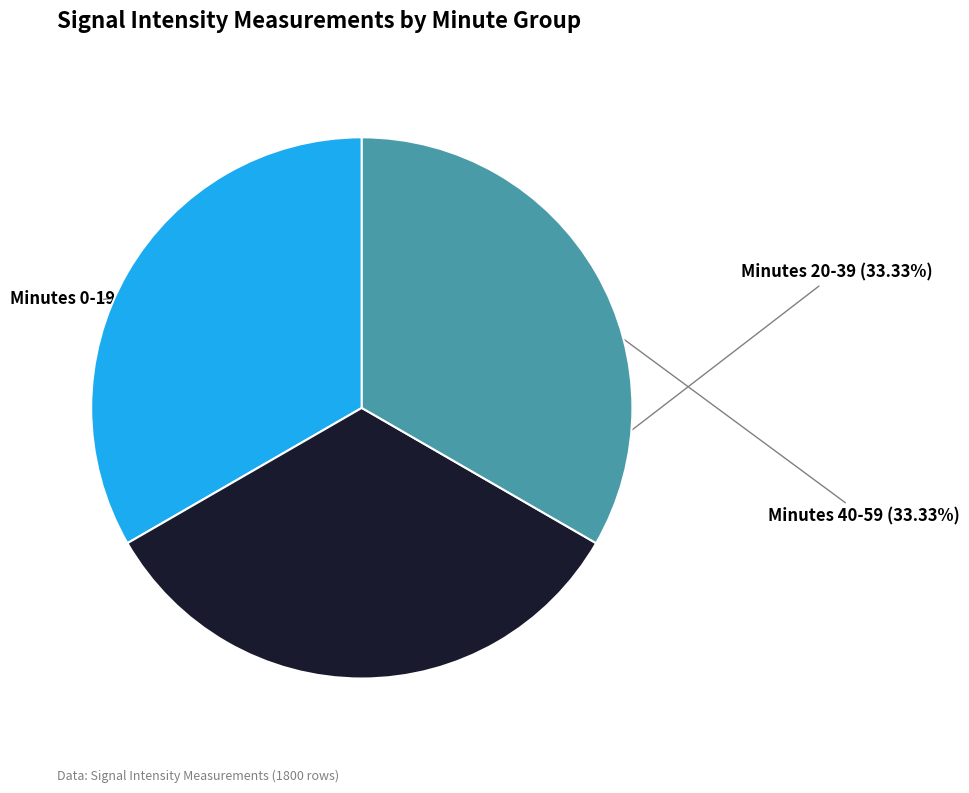

Does any single category account for the majority?

No